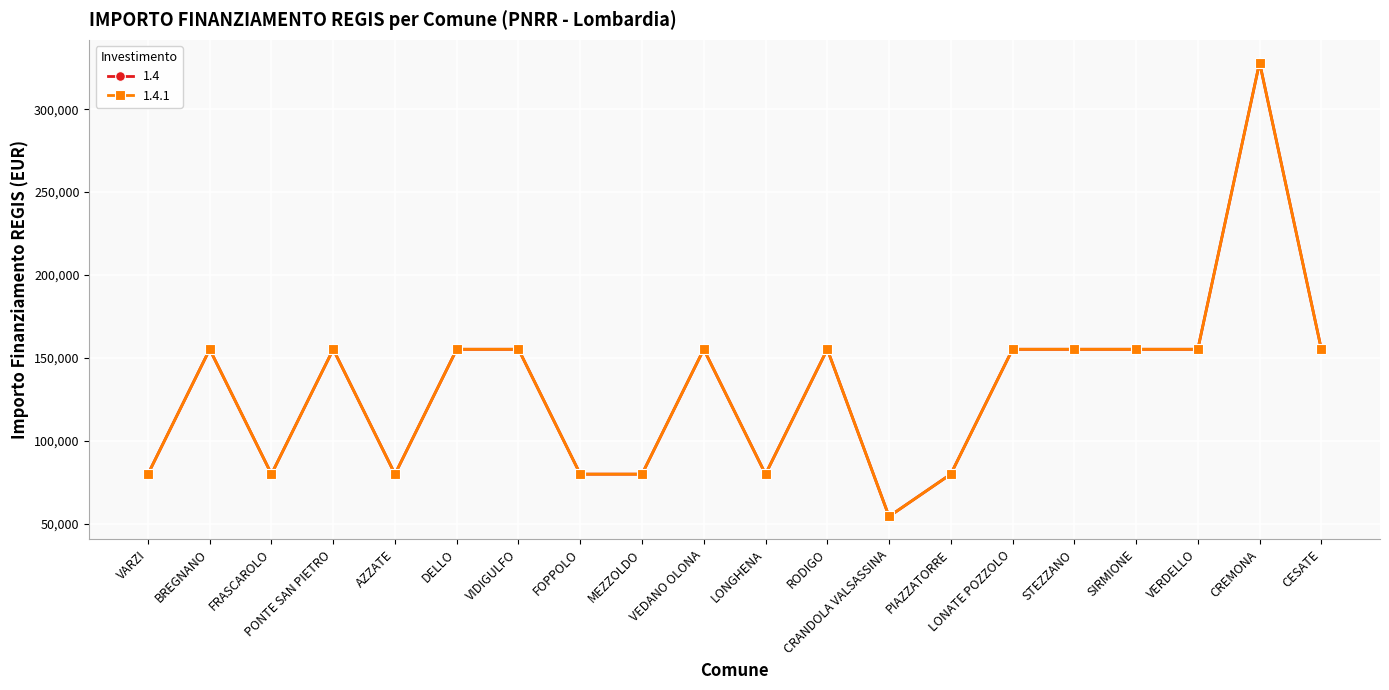

Is this an area chart (filled region under the line)?

No